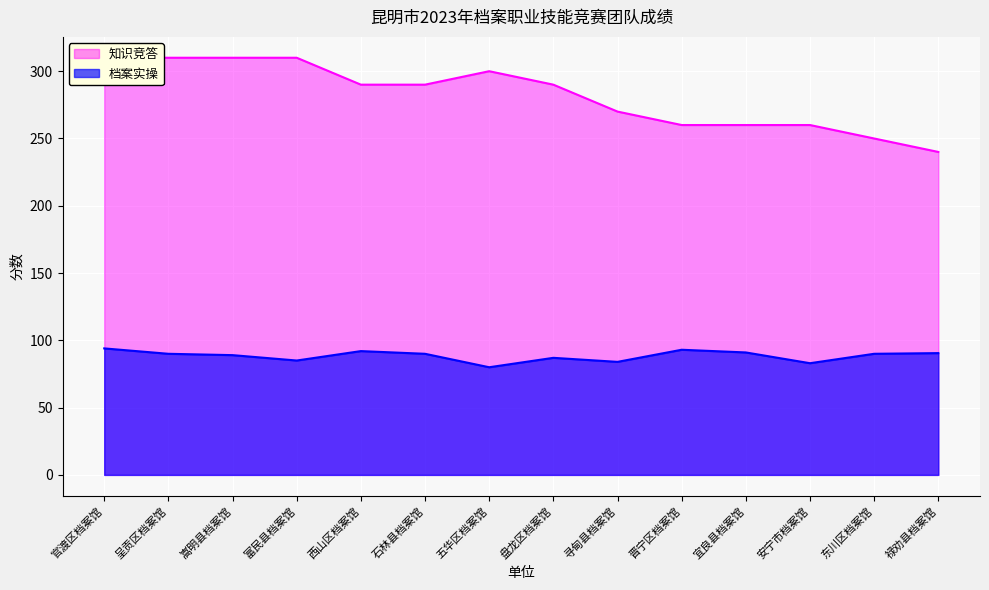

Read the 知识竞答 value at 禄劝县档案馆.

240.0